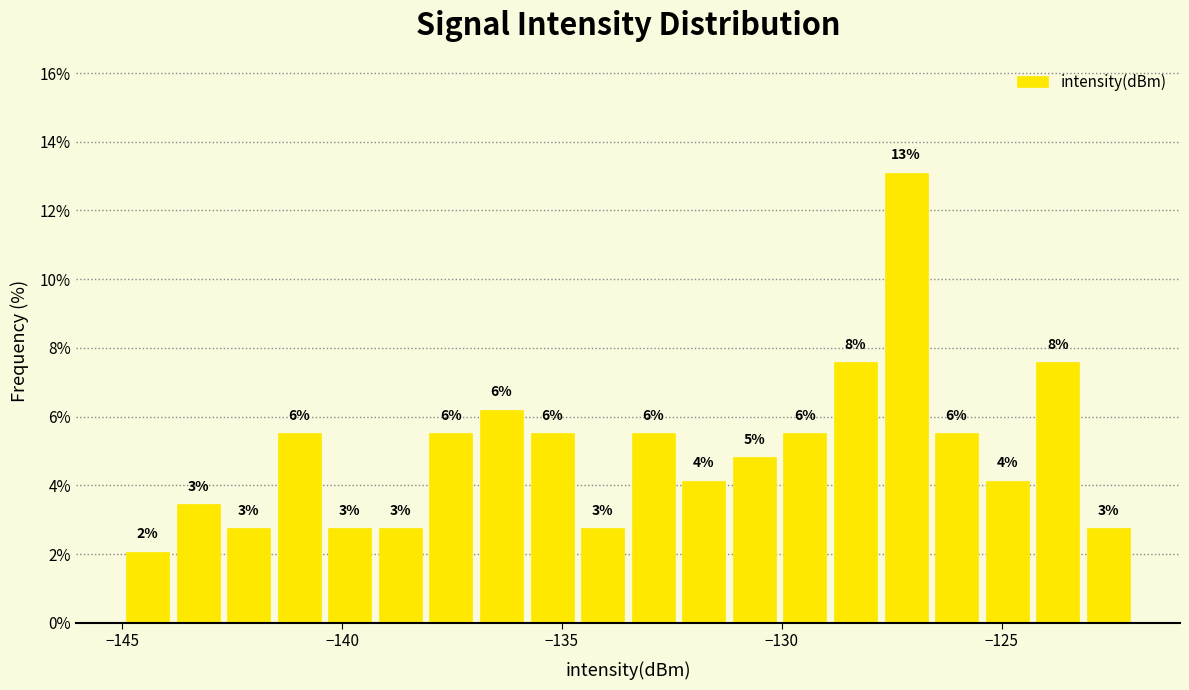

Read against the x-axis, roughly where is the centre of the tallest bar?

-127.0